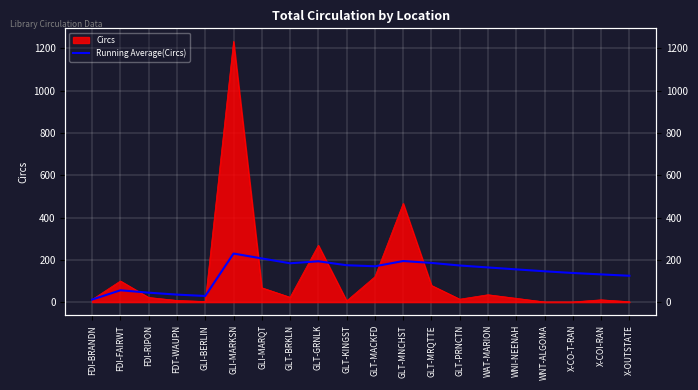

What is the value of the 4th point from the left?

35.5